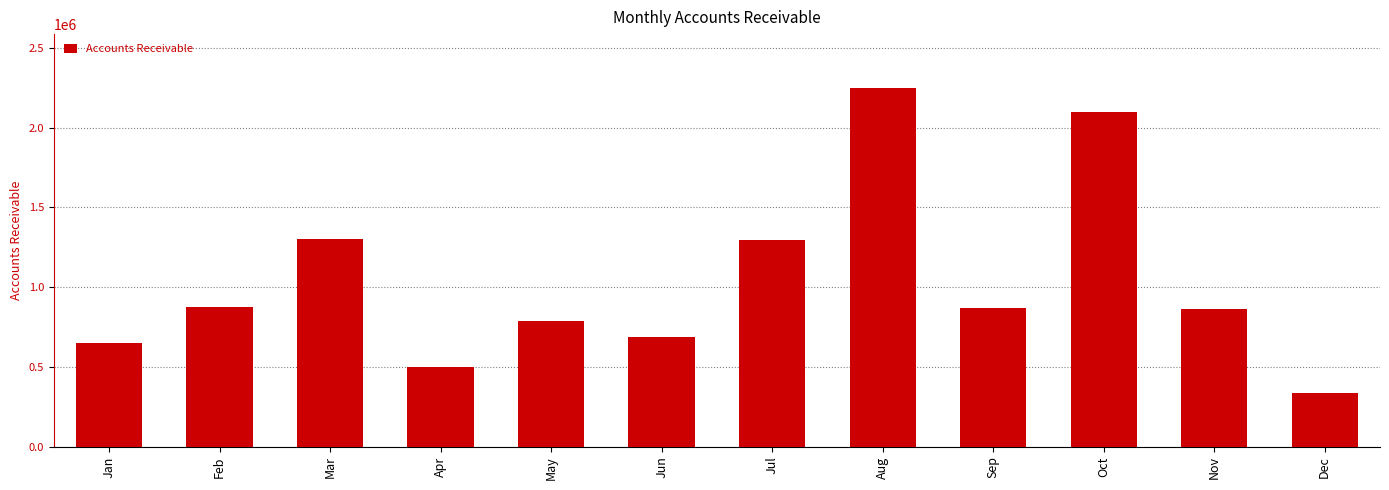

What is the ratio of the value at Feb to the value at Jan?

1.3